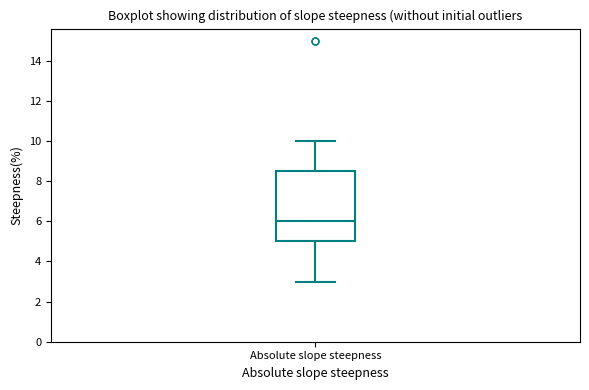

Where does the upper whisker of the box for Absolute slope steepness end on the y-axis? The values are not printed on the chart, so give them approximately, as read against the axis.

10.0